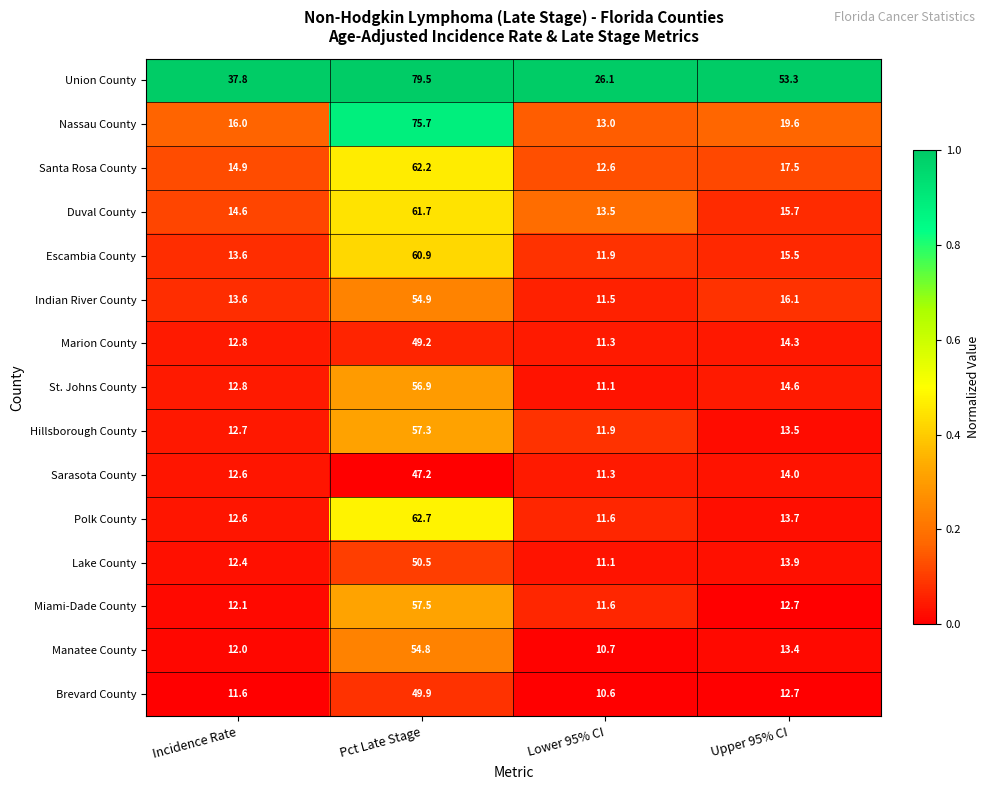

What is the greatest value displayed?

79.5